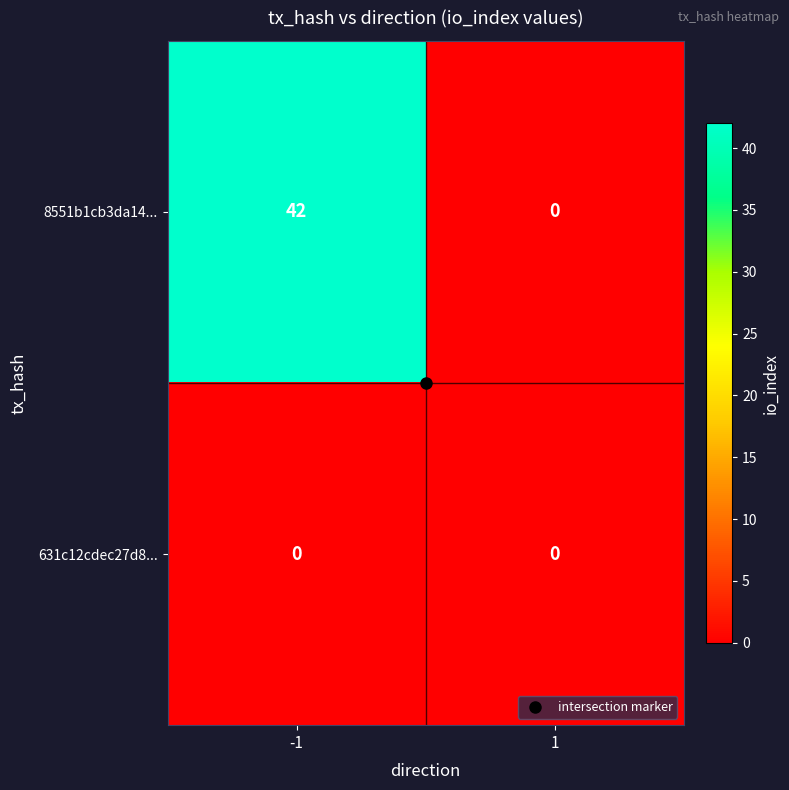

Rank the series by their average value, from lowest to highest.

631c12cdec27d8..., 8551b1cb3da14...